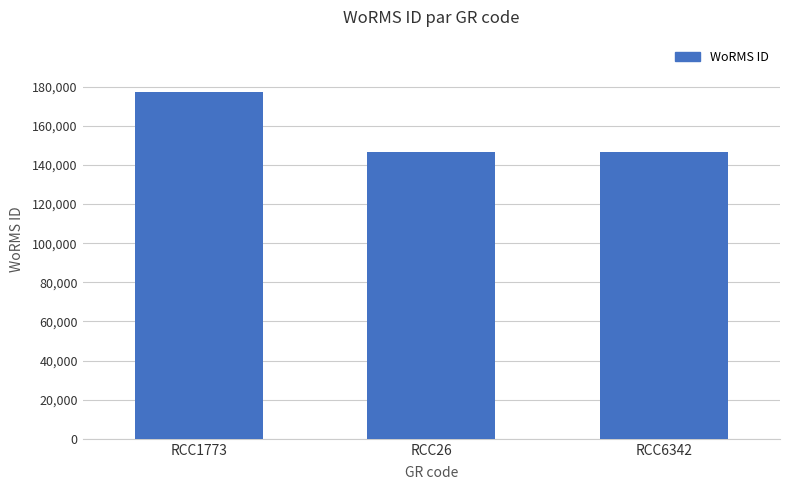

Does the chart contain stacked bars?

No